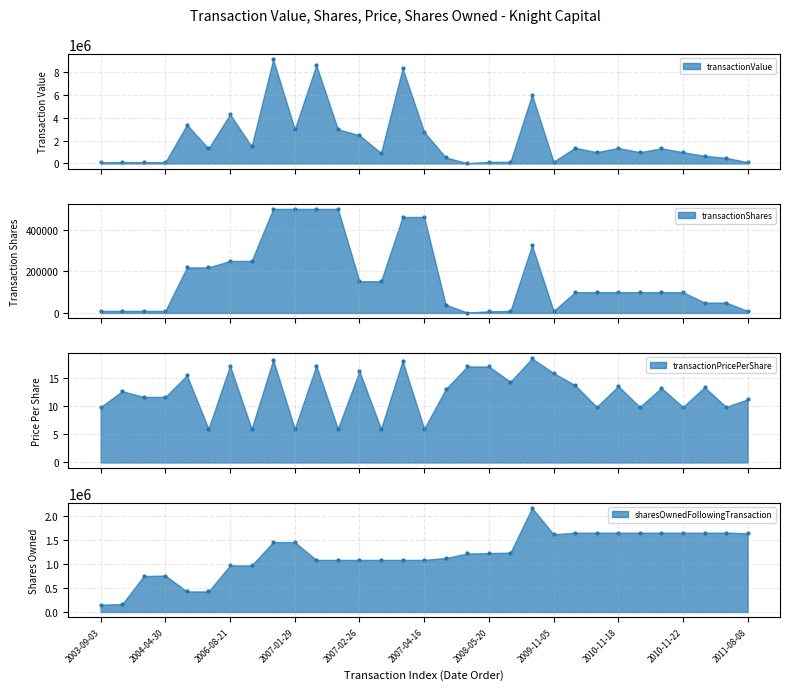

At how many categories does at least one series exceed 4979971?

4